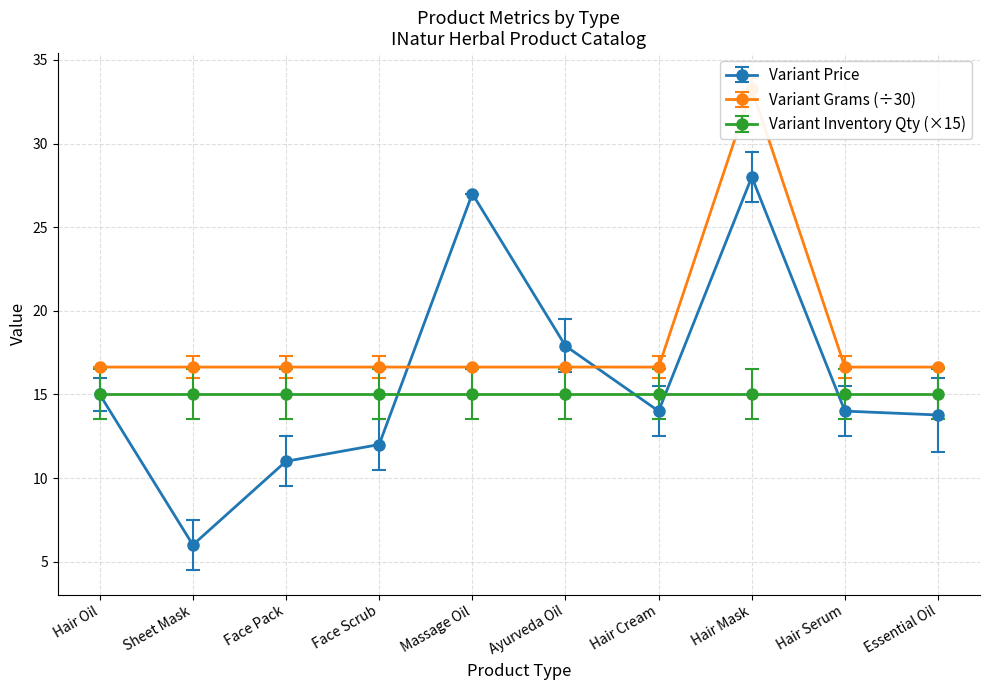

Is this an area chart (filled region under the line)?

No